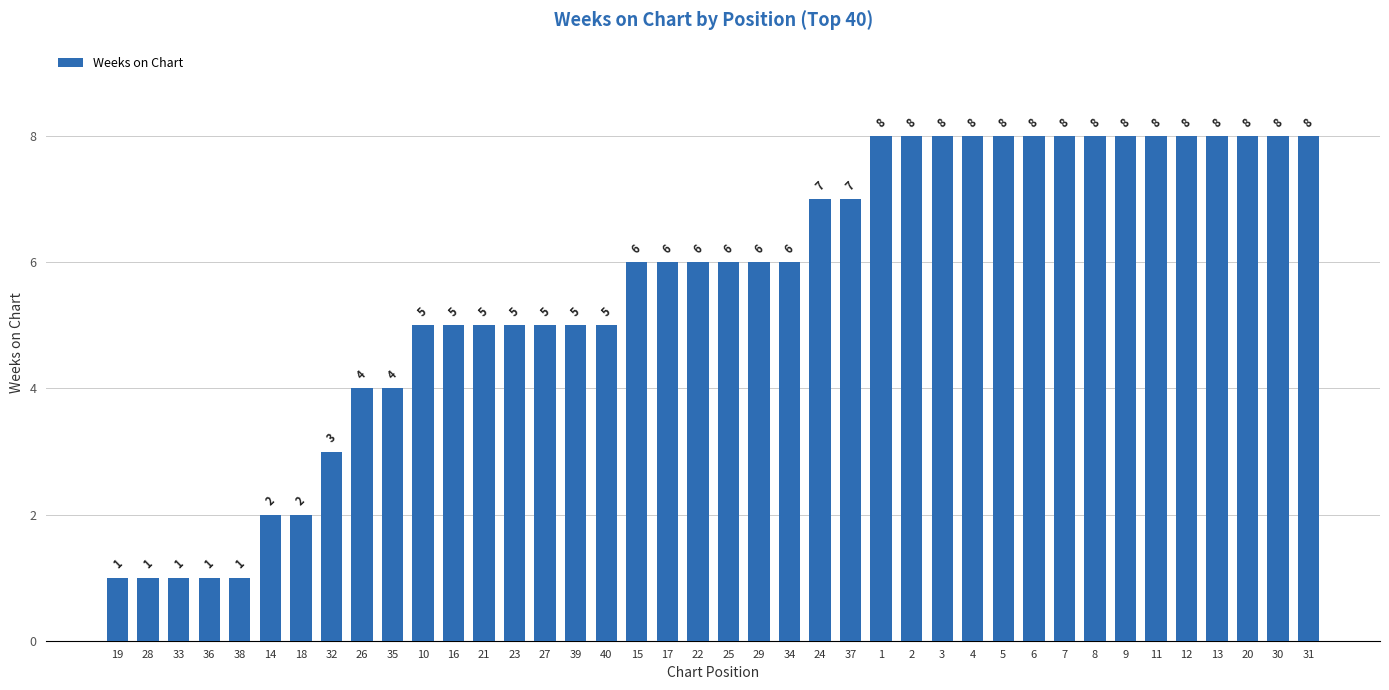

Count the values in the range 5 to 8.

30